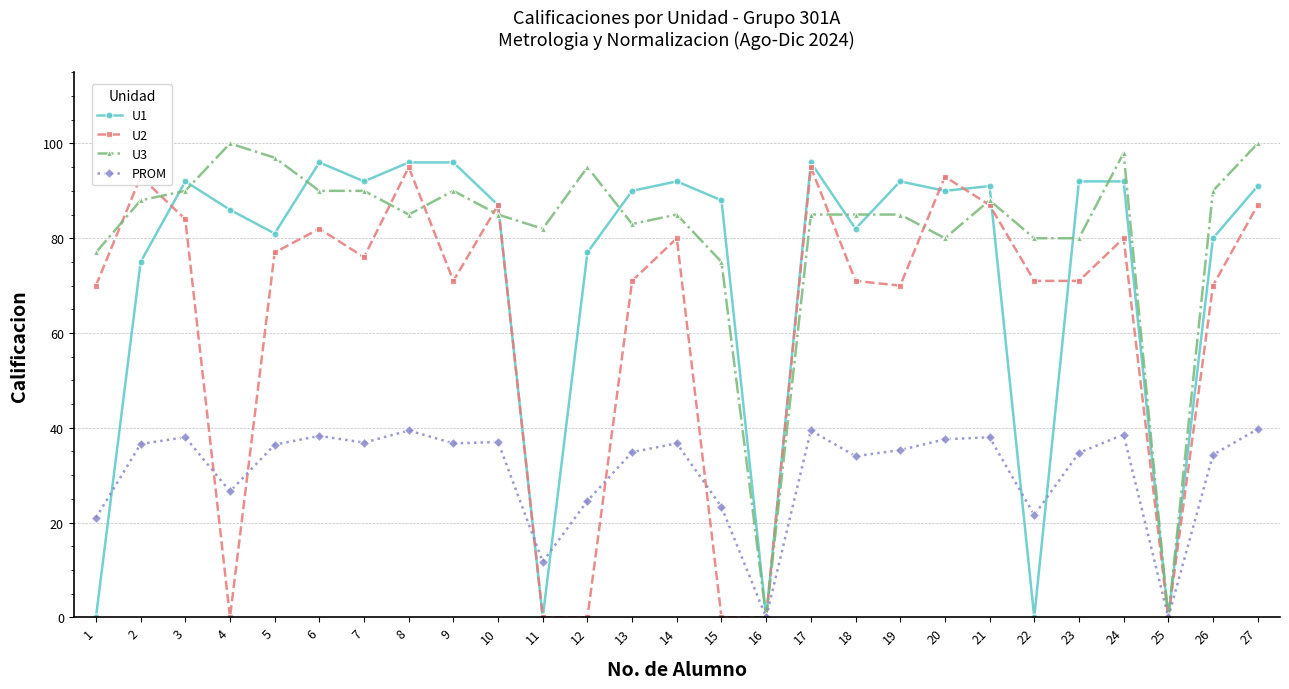

At which category does PROM reach its first local valley?

4